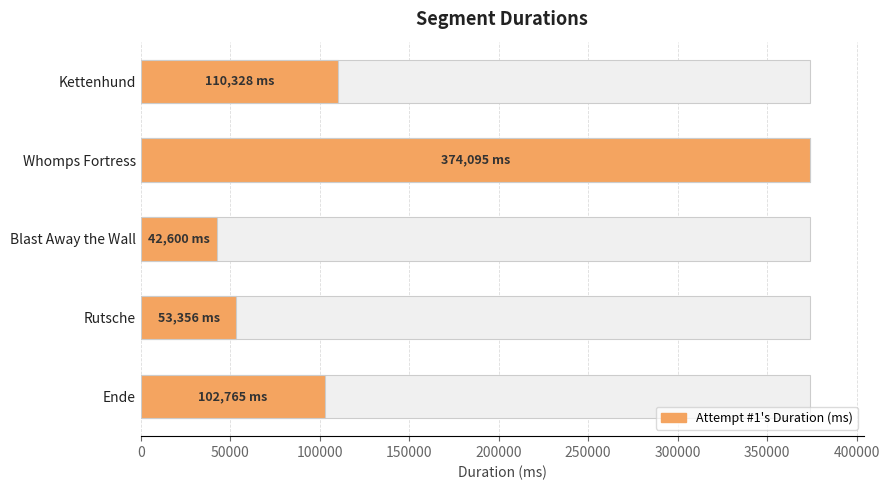

How many categories are shown in the chart?

5